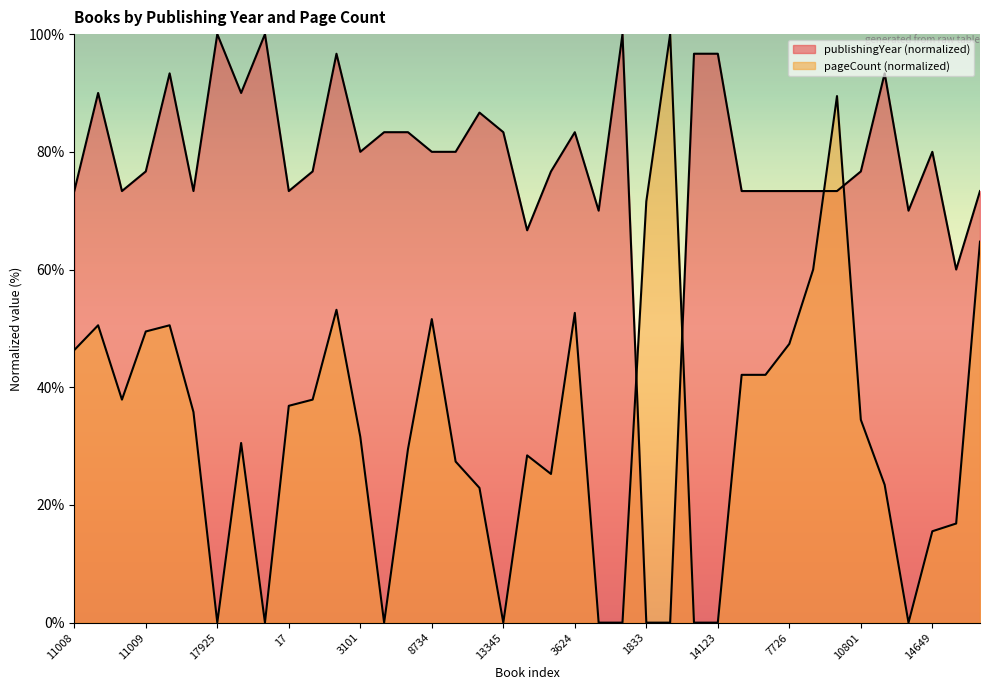

How many interior local valleys does the publishingYear series have?

9